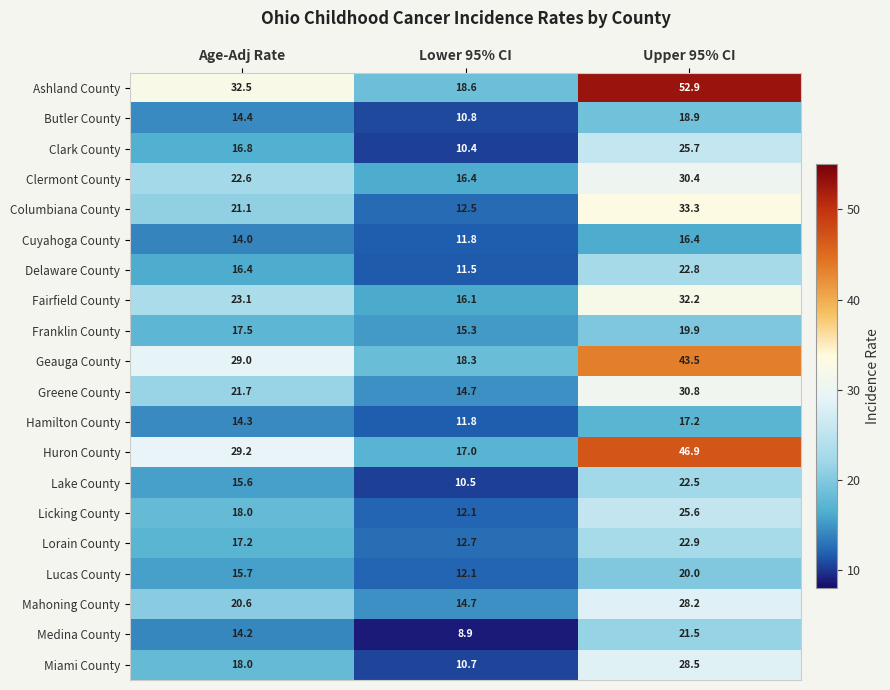

Is it true that Franklin County equals 19.9 at Upper 95% CI?

True